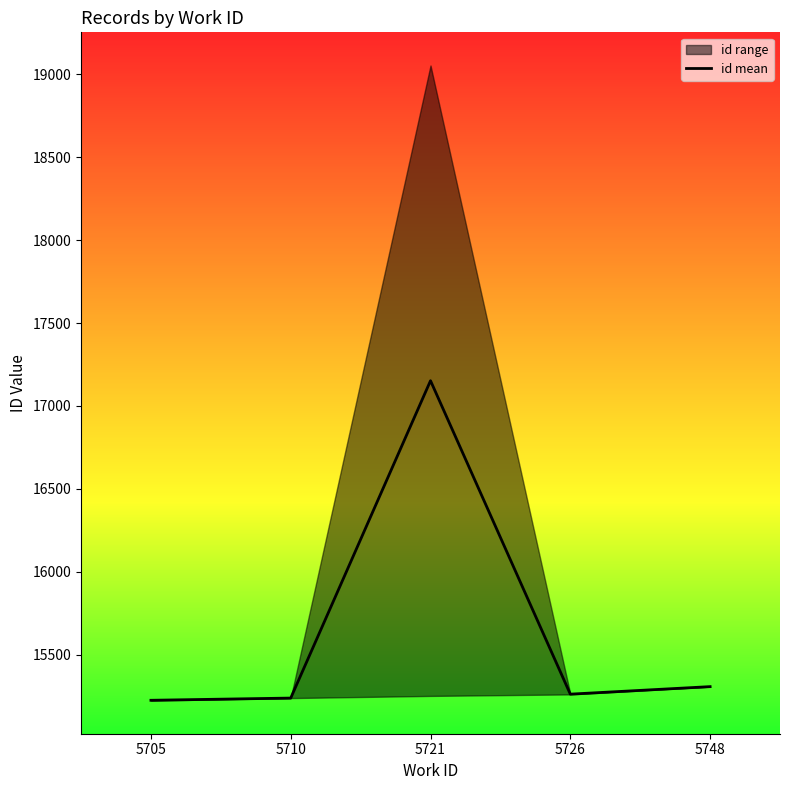

Where does the data first go above 15261?

5721